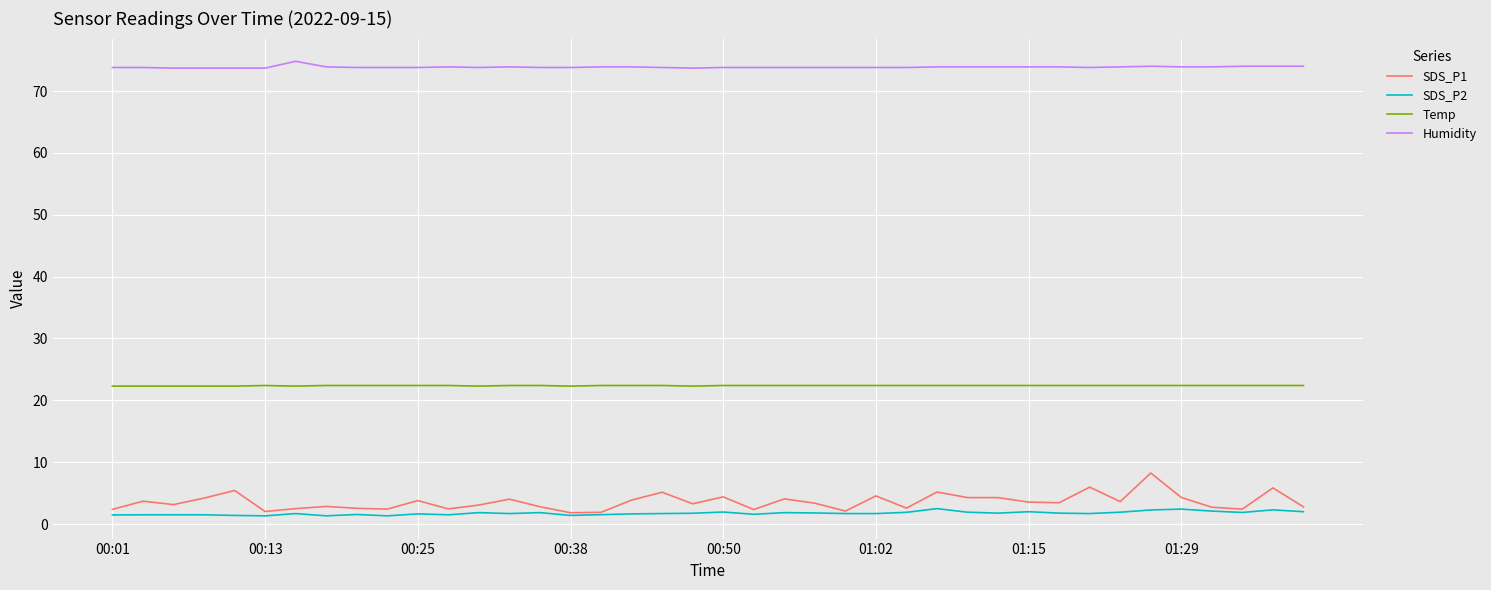

What is the minimum value for SDS_P1?

1.8